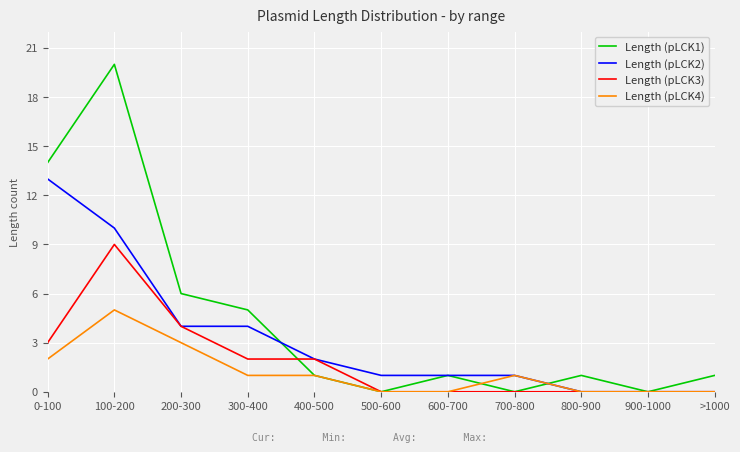

Which series has the widest spread of values?

Length (pLCK1)